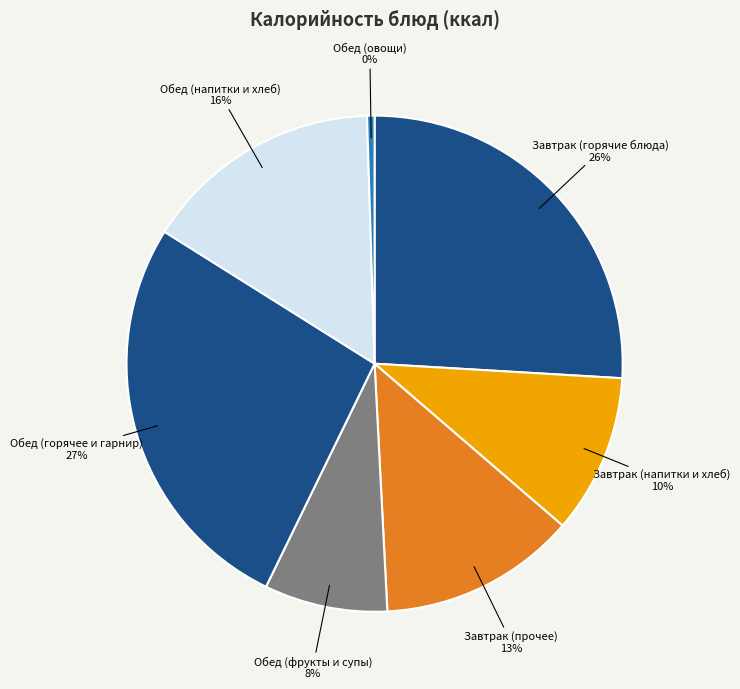

Does any single category account for the majority?

No